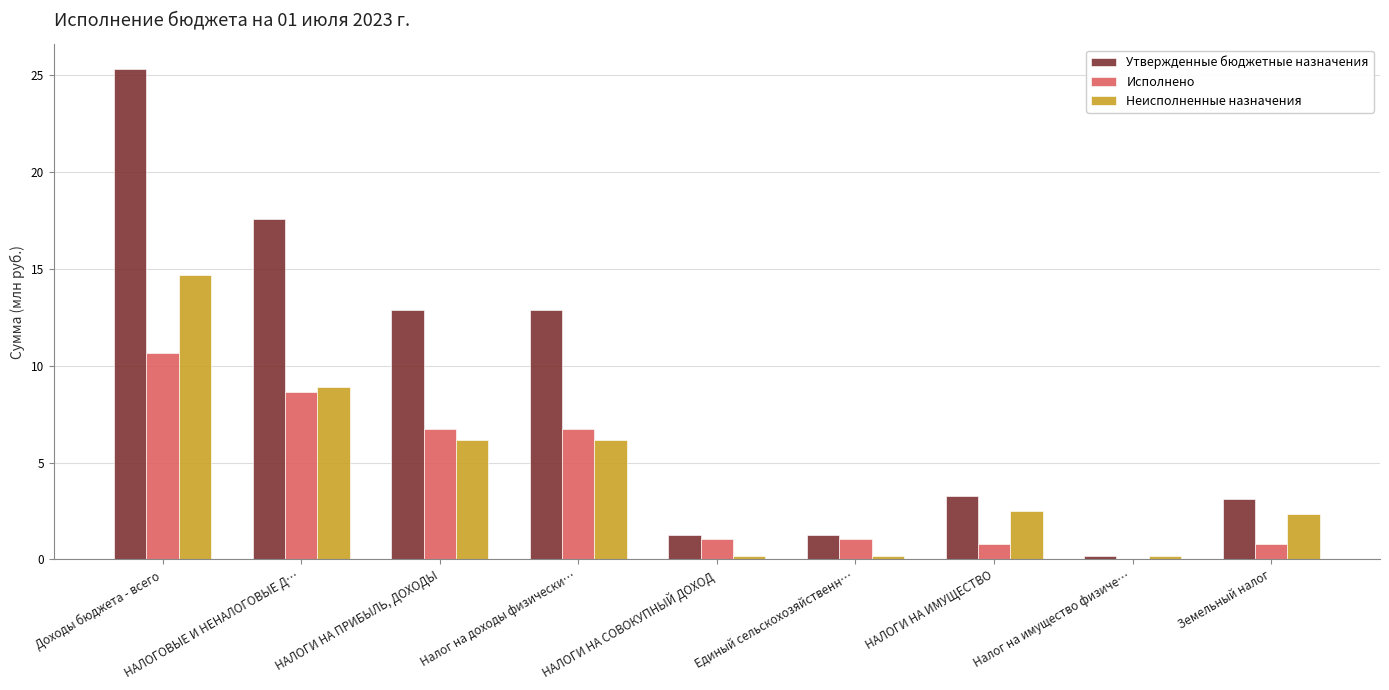

True or false: Неисполненные назначения has a value of 14.7 at Доходы бюджета - всего.

True